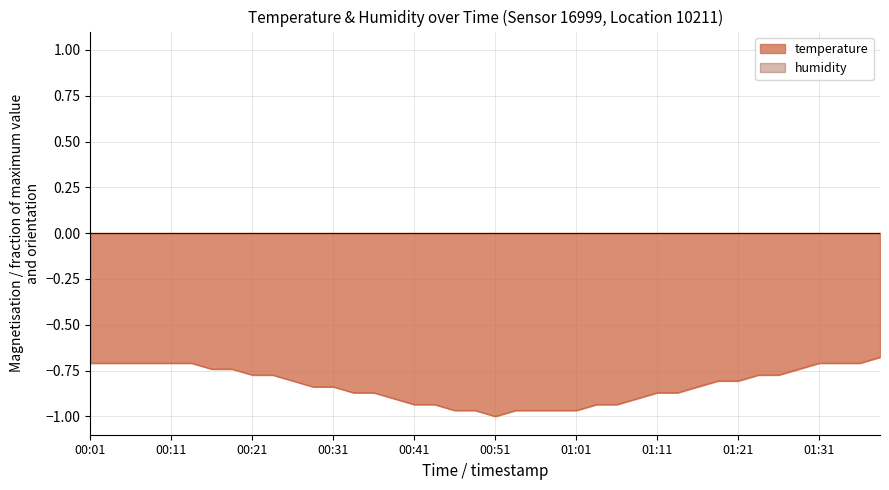

How many categories are shown in the chart?

40